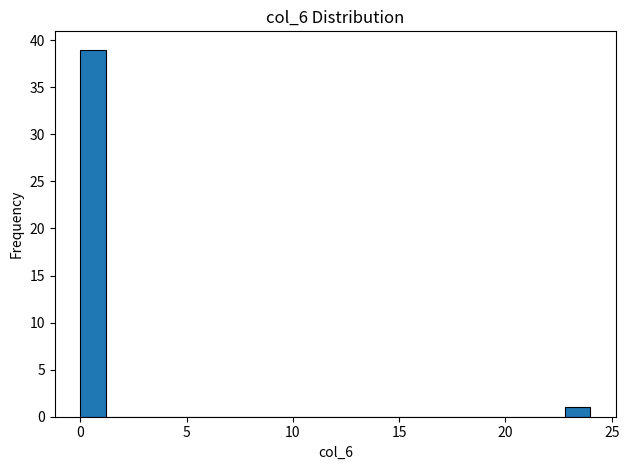

Read against the x-axis, roughly where is the centre of the tallest bar?

0.5